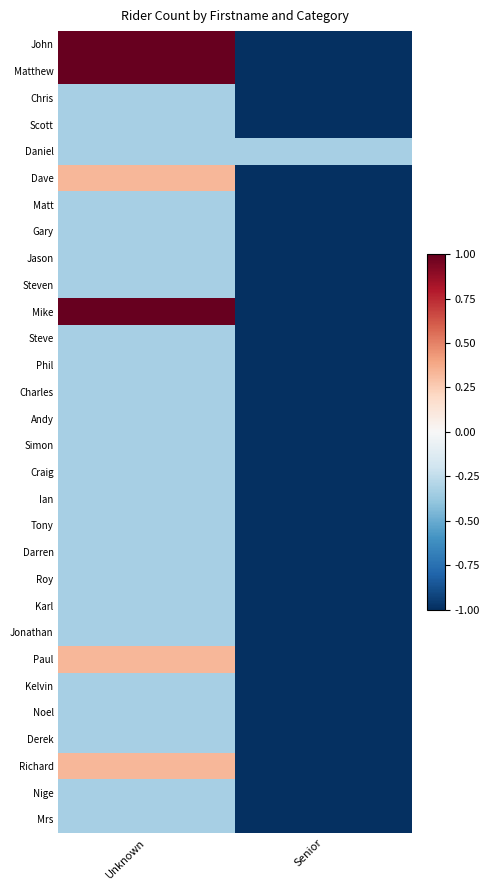

What is the total value across all series at Senior?

-29.3